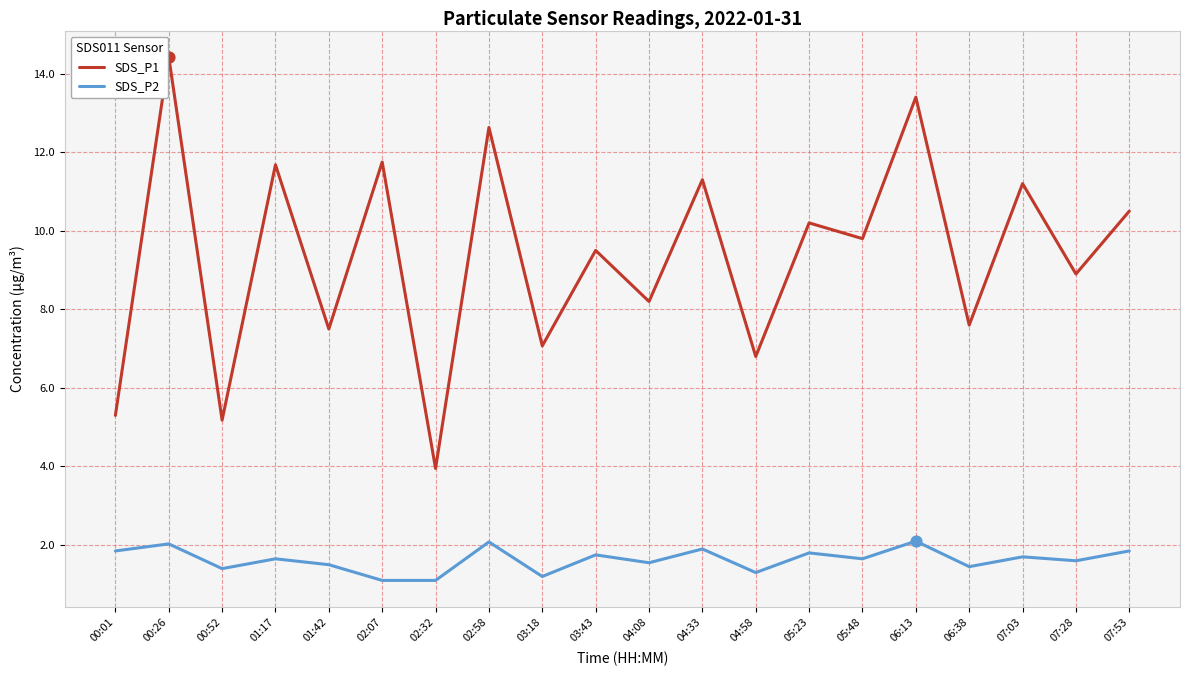

Is the value of SDS_P2 at 04:58 greater than the value of SDS_P1 at 00:01?

No